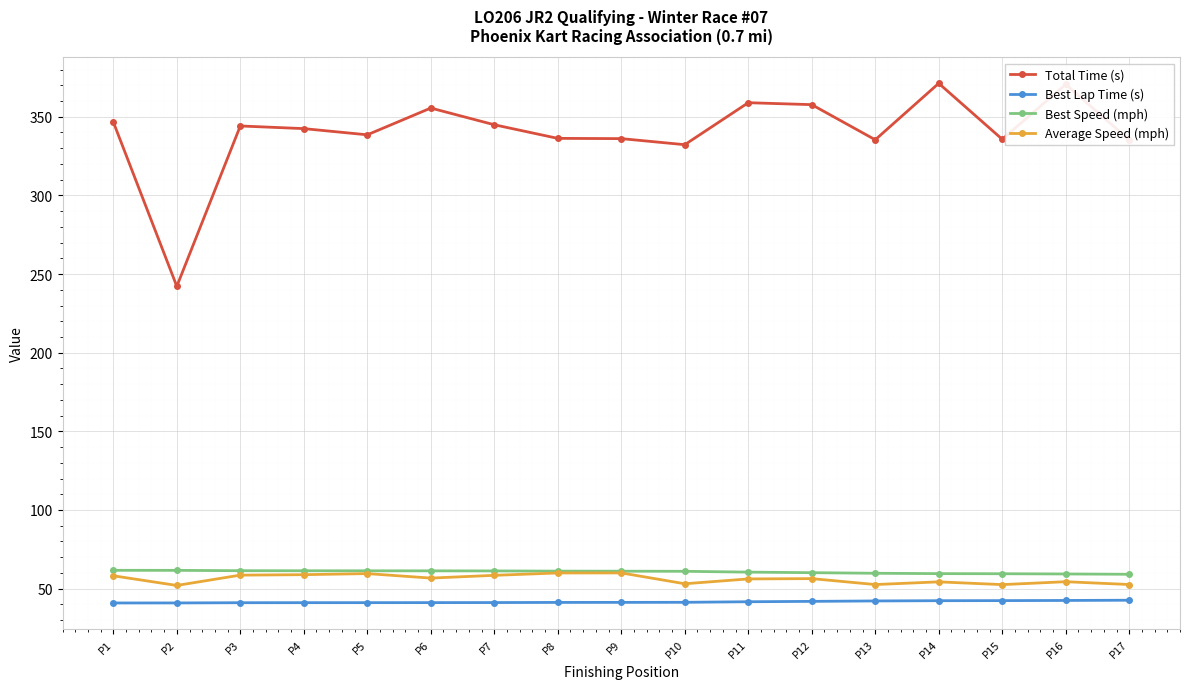

Which series has the widest spread of values?

Total Time (s)